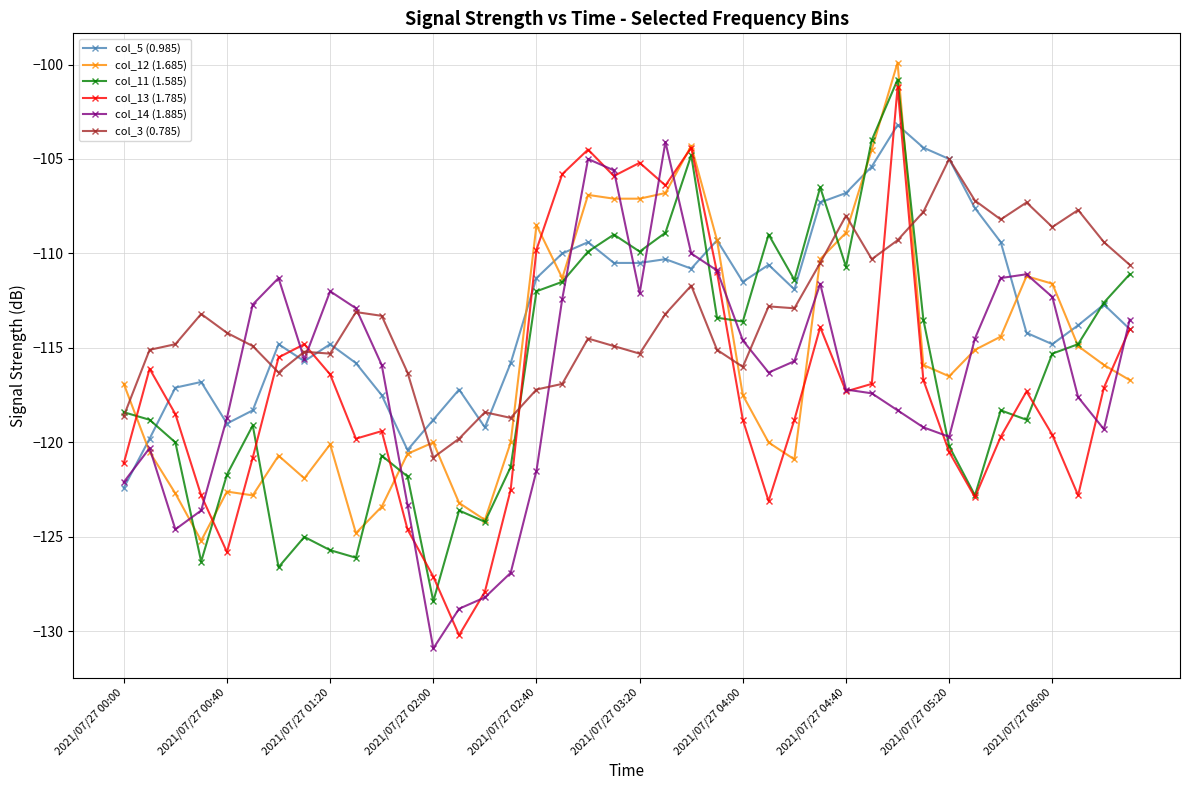

Which series has the widest spread of values?

col_13 (1.785)